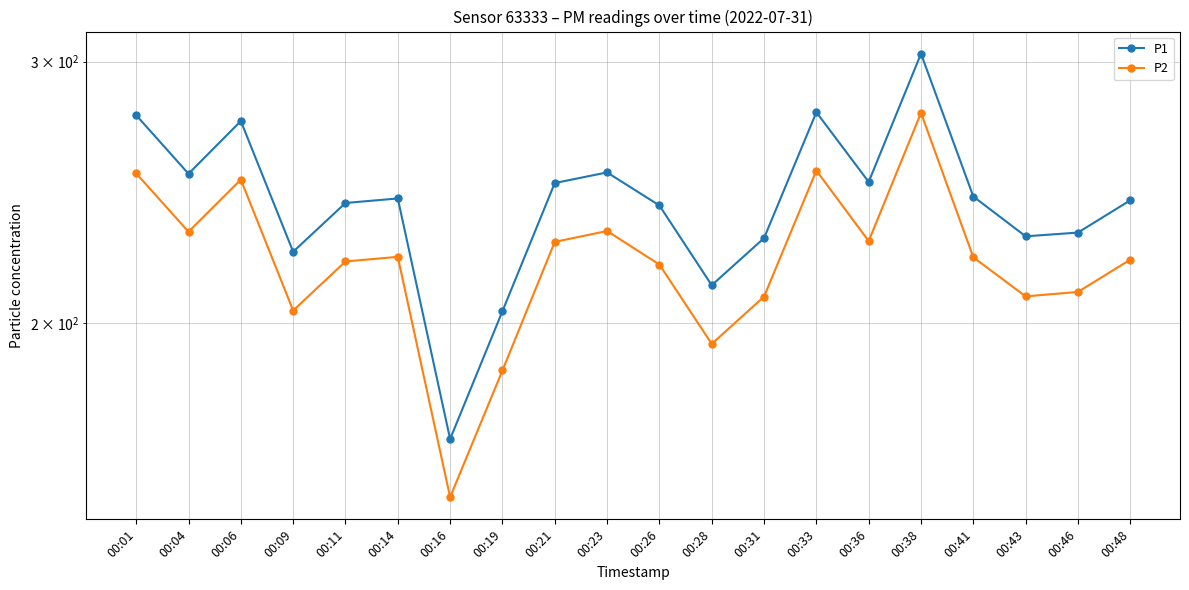

Rank the series at 00:33 from lowest to highest value.

P2, P1